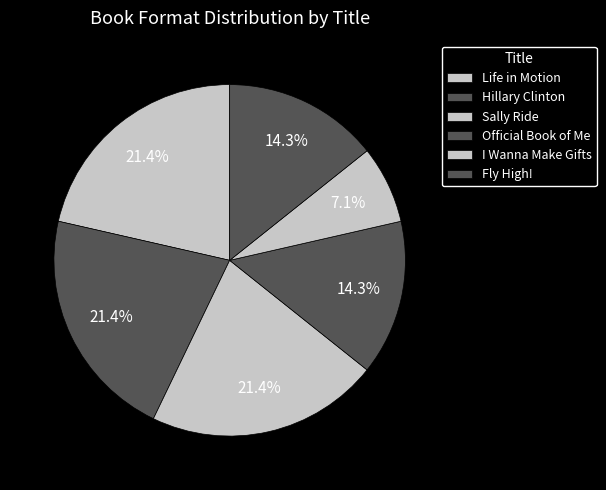

What is the total percentage of Sally Ride and Official Book of Me?

35.7%